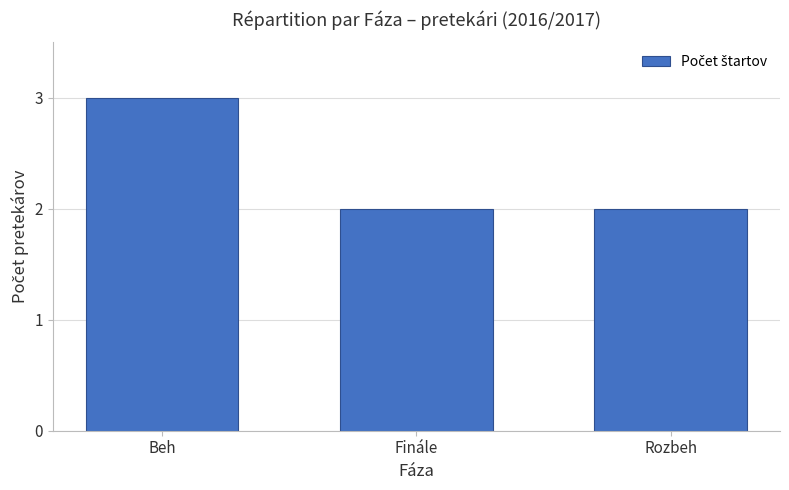

At which category does the chart reach its peak across all series?

Beh